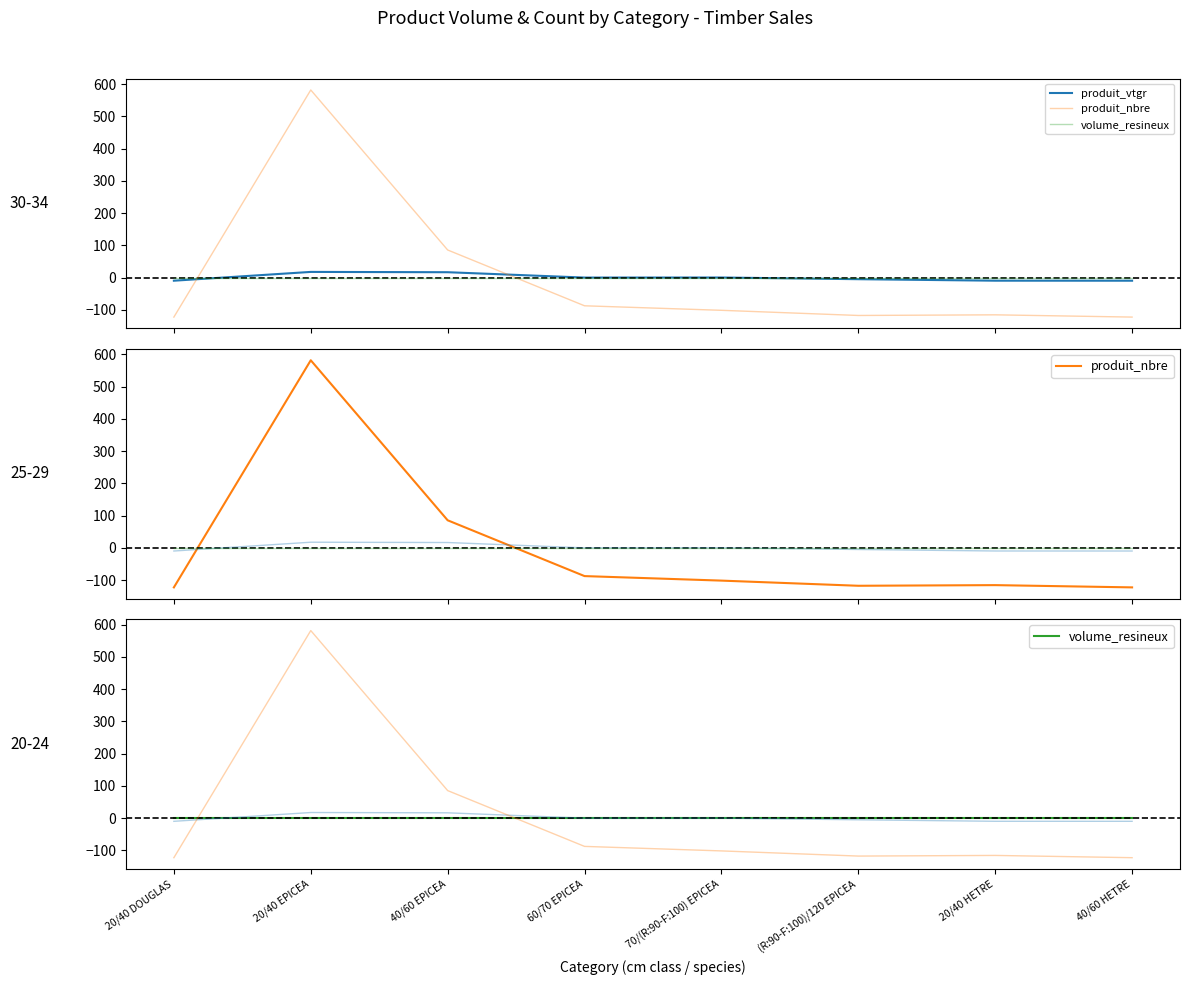

What is the difference between the second highest and minimum values in the produit_vtgr series?

26.3